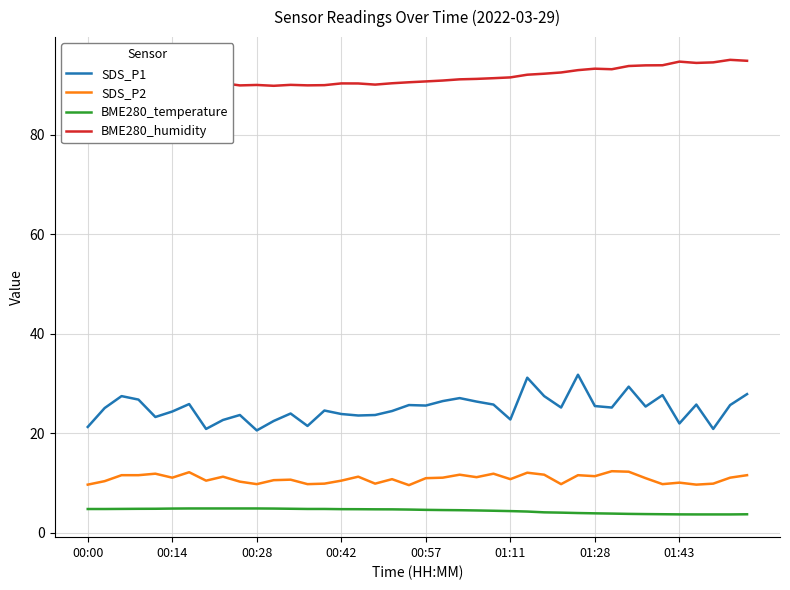

True or false: BME280_temperature and BME280_humidity intersect in this chart.

False